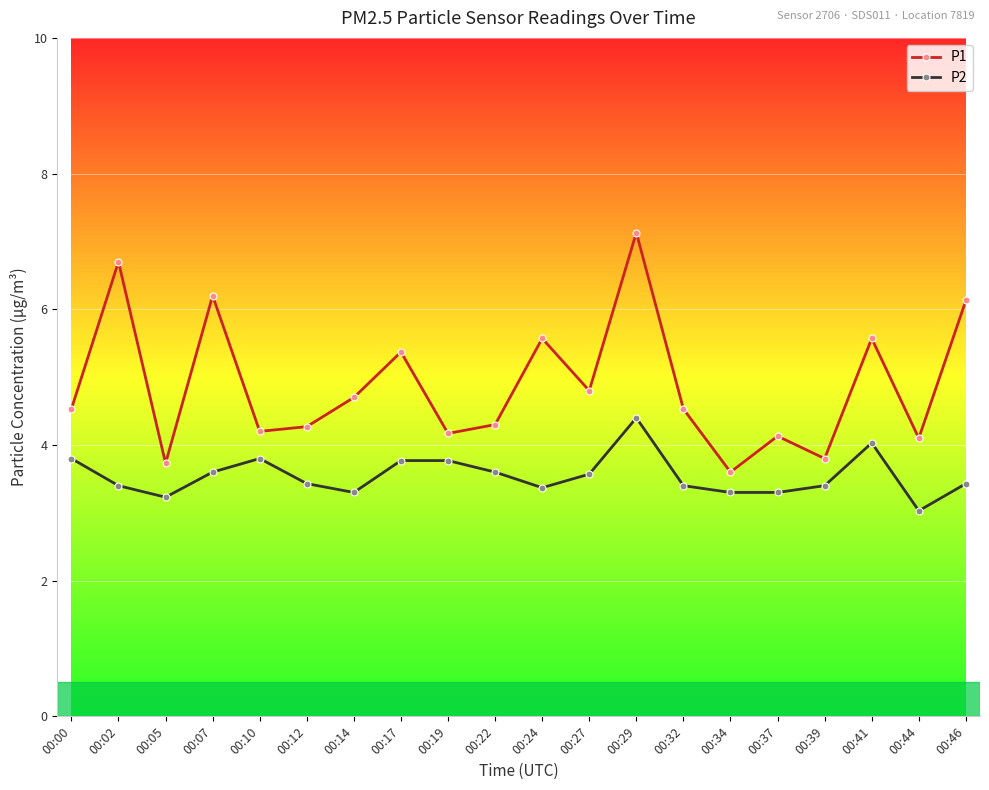

At 00:05, list the series in order from smallest to largest.

P2, P1